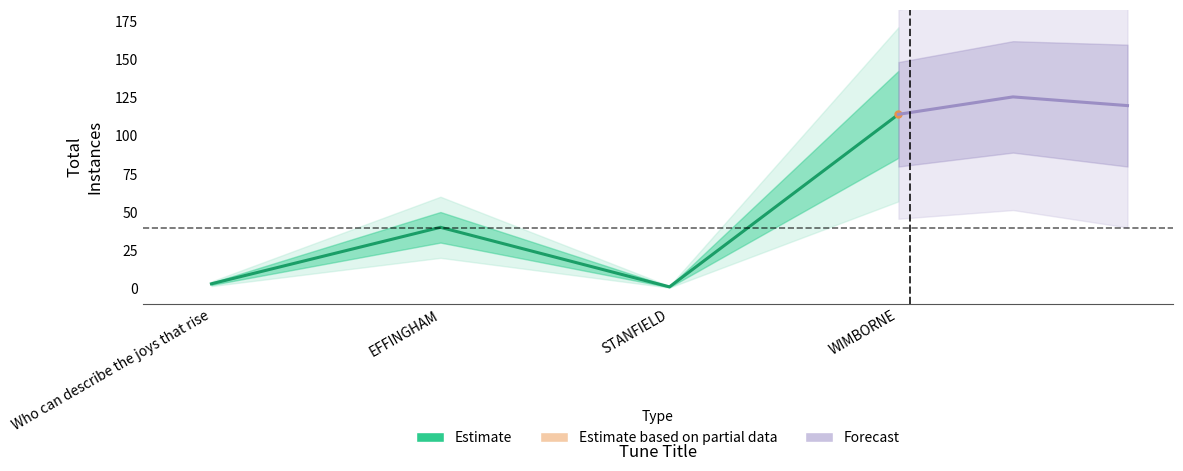

At which label is the value closest to 57?

EFFINGHAM